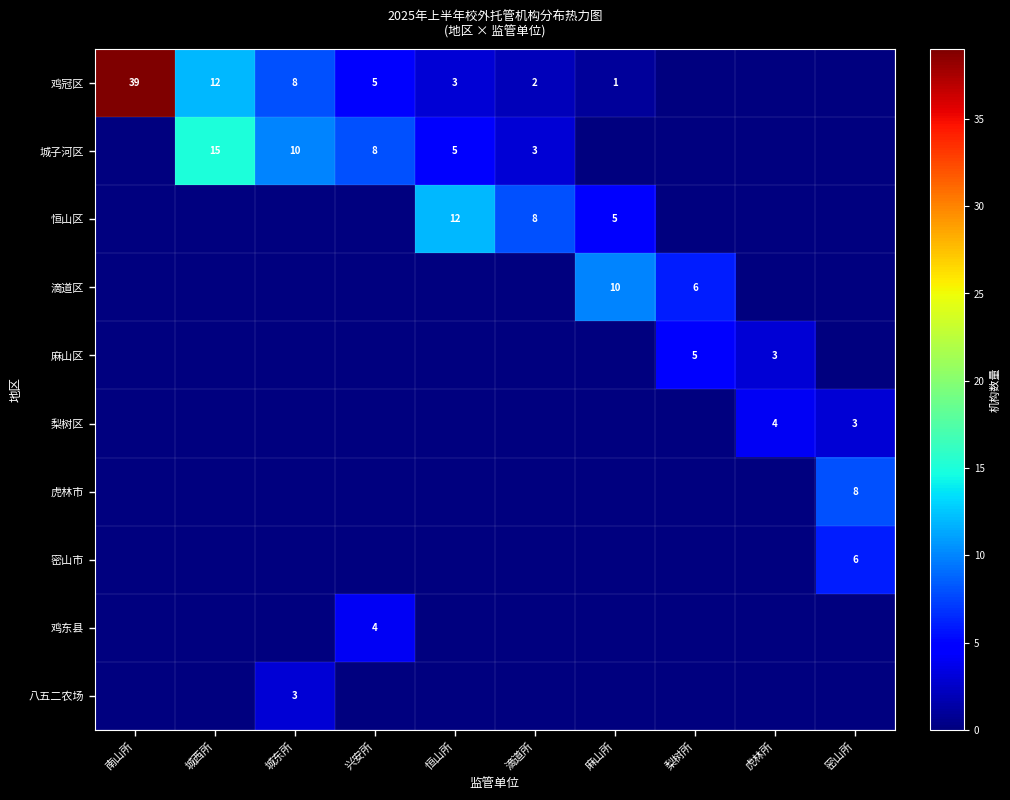

Is it true that 城子河区 equals 3 at 滴道所?

True